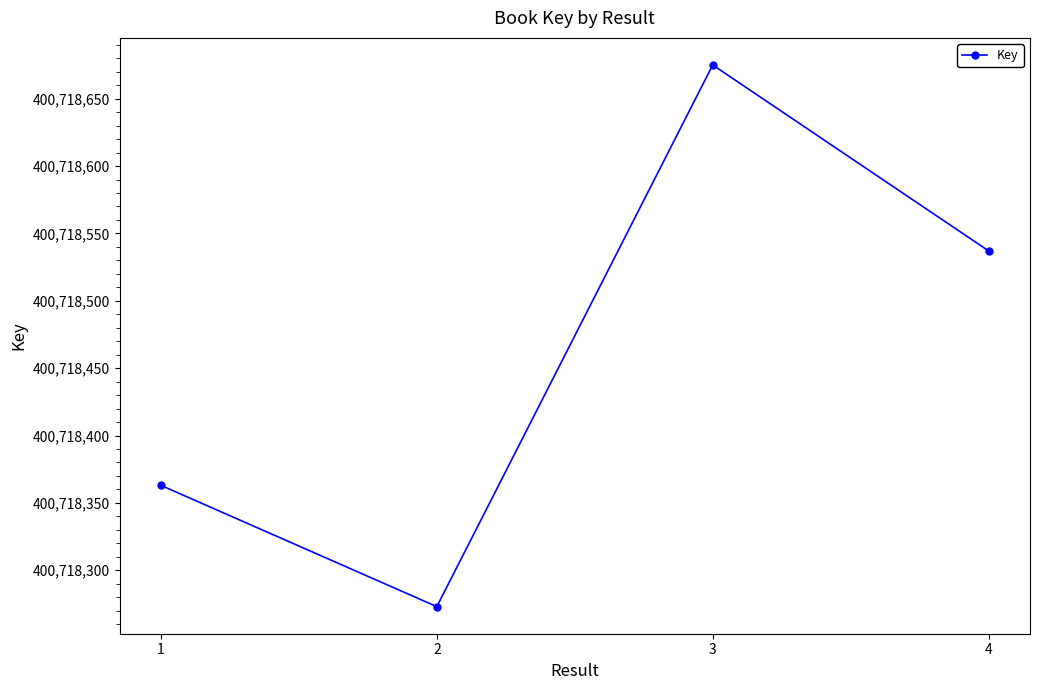

How many lines are shown in the chart?

1